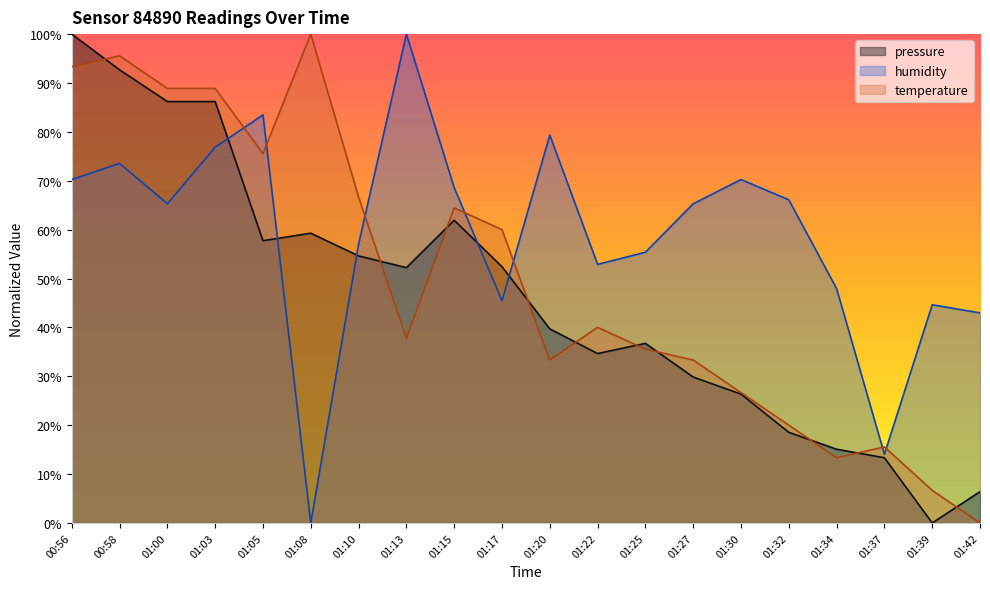

True or false: humidity and temperature intersect in this chart.

True